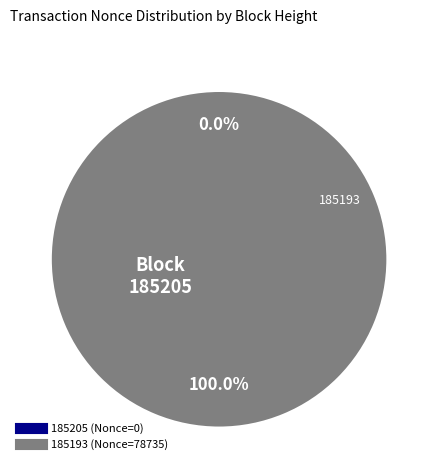

Count the number of slices in the pie.

2